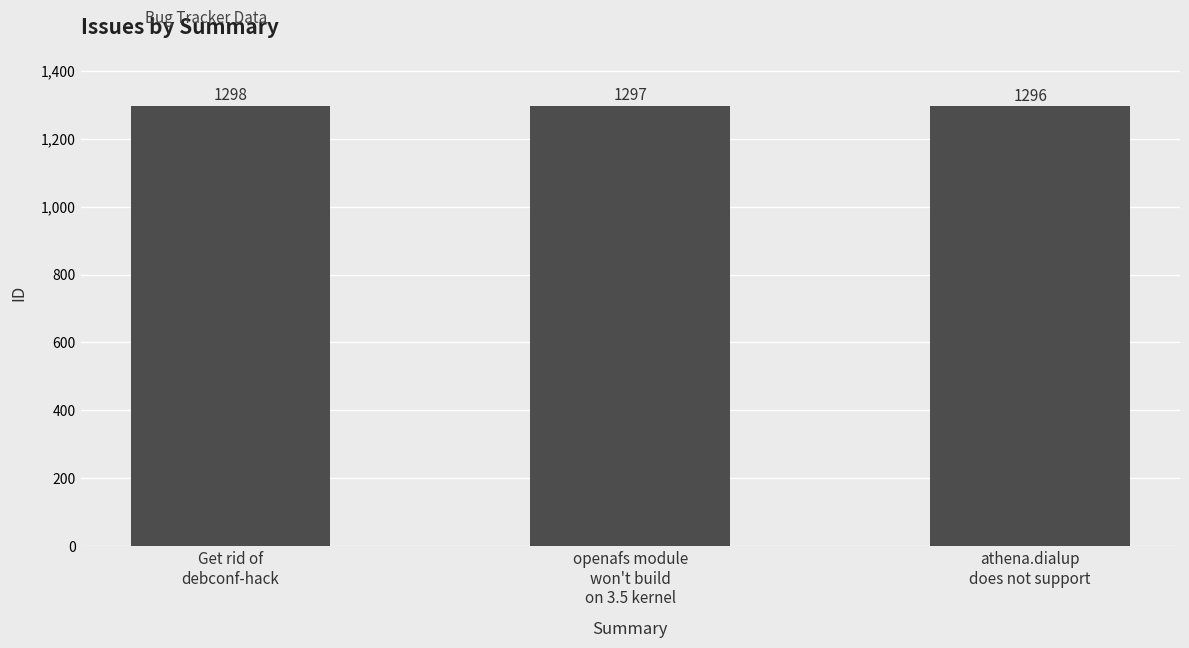

What is the change in value from Get rid of
debconf-hack to athena.dialup
does not support?

-2